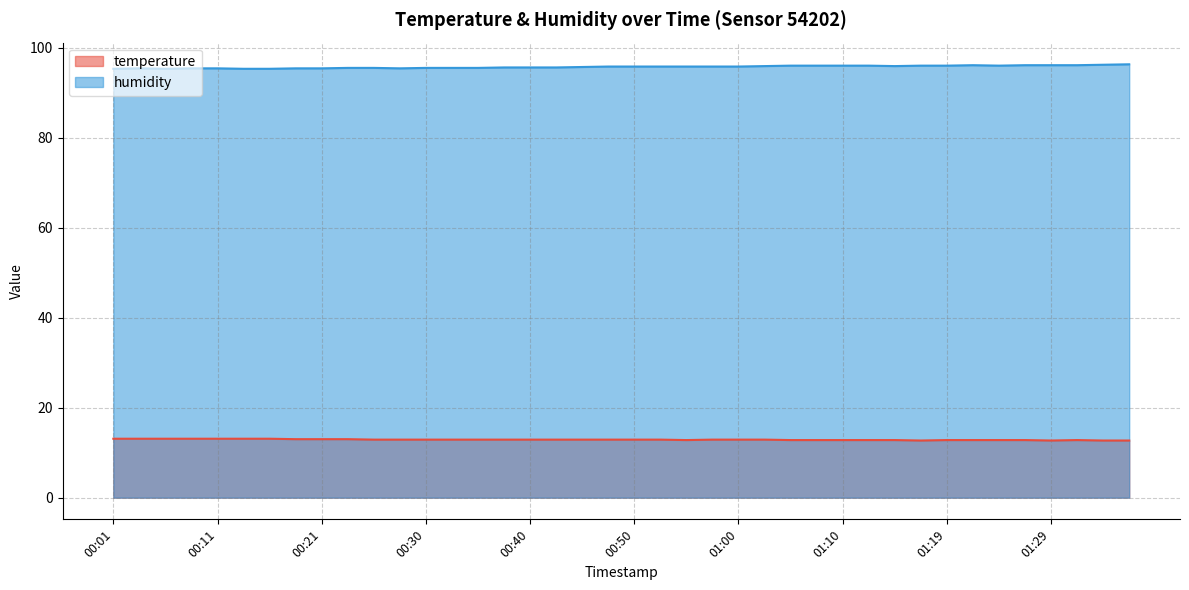

Is it true that humidity equals 96.3 at 01:36?

True